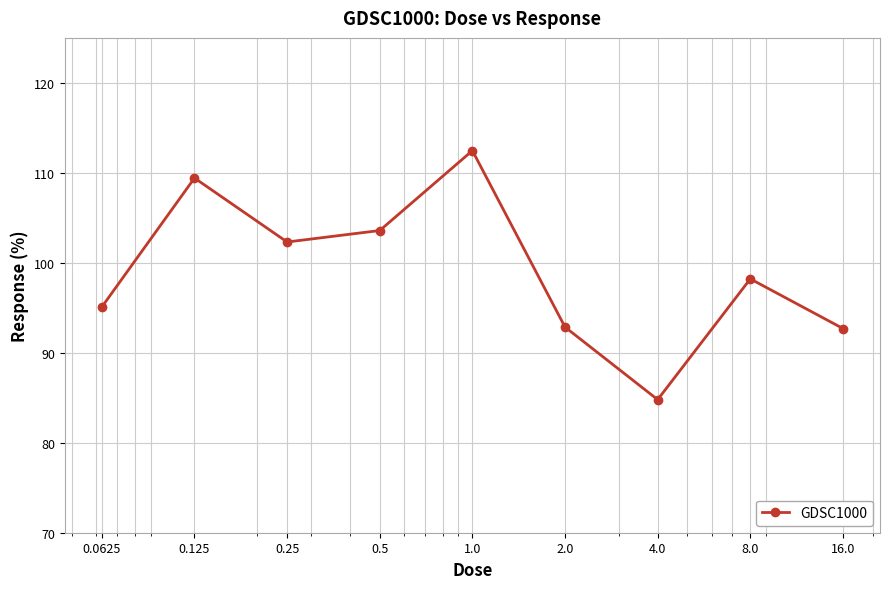

What is the smallest value displayed?

84.8